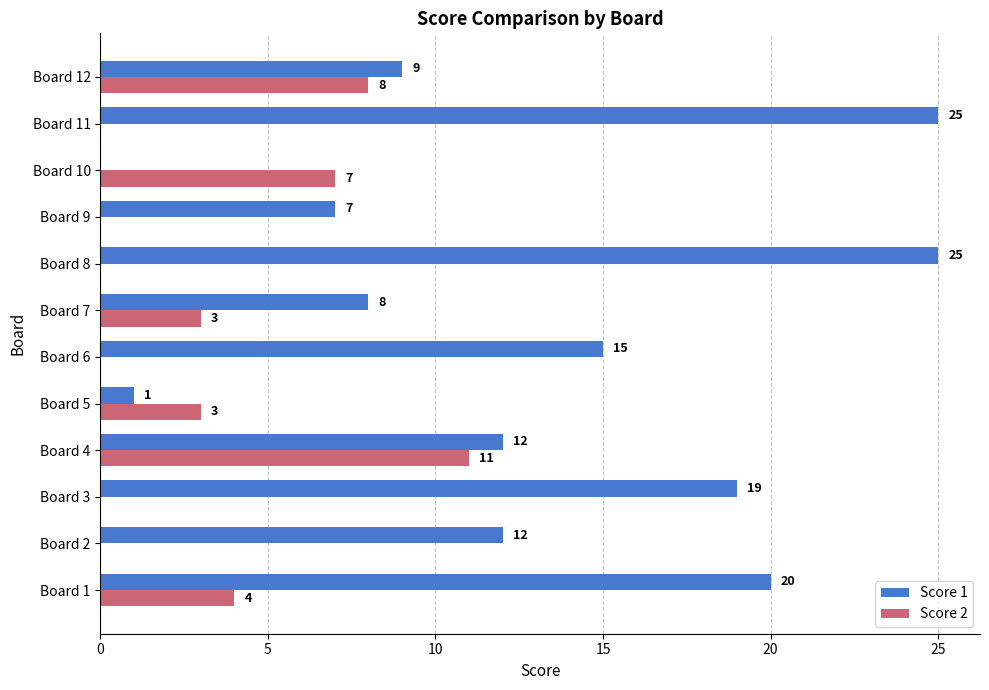

What is the sum of the Score 1 values at Board 10 and Board 2?

12